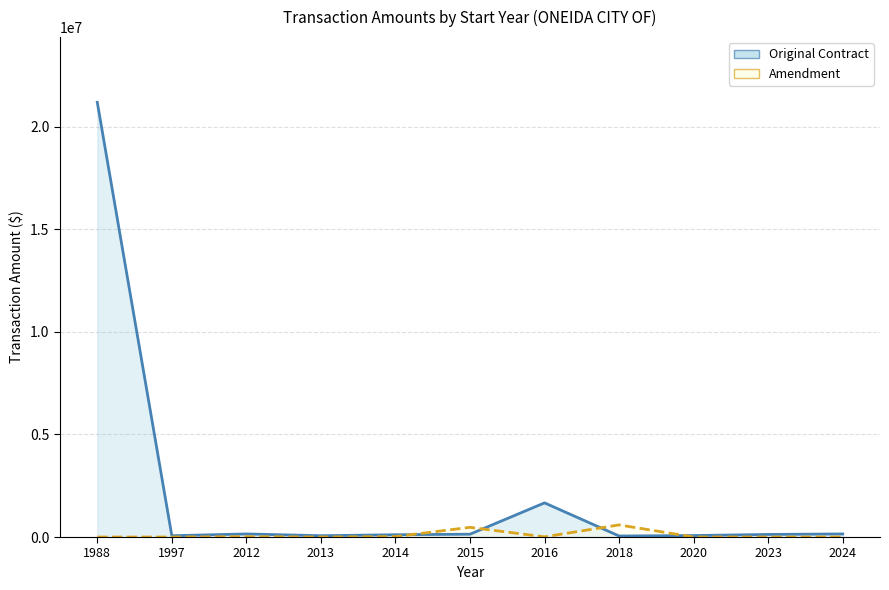

How many times do Original Contract and Amendment cross each other?

4